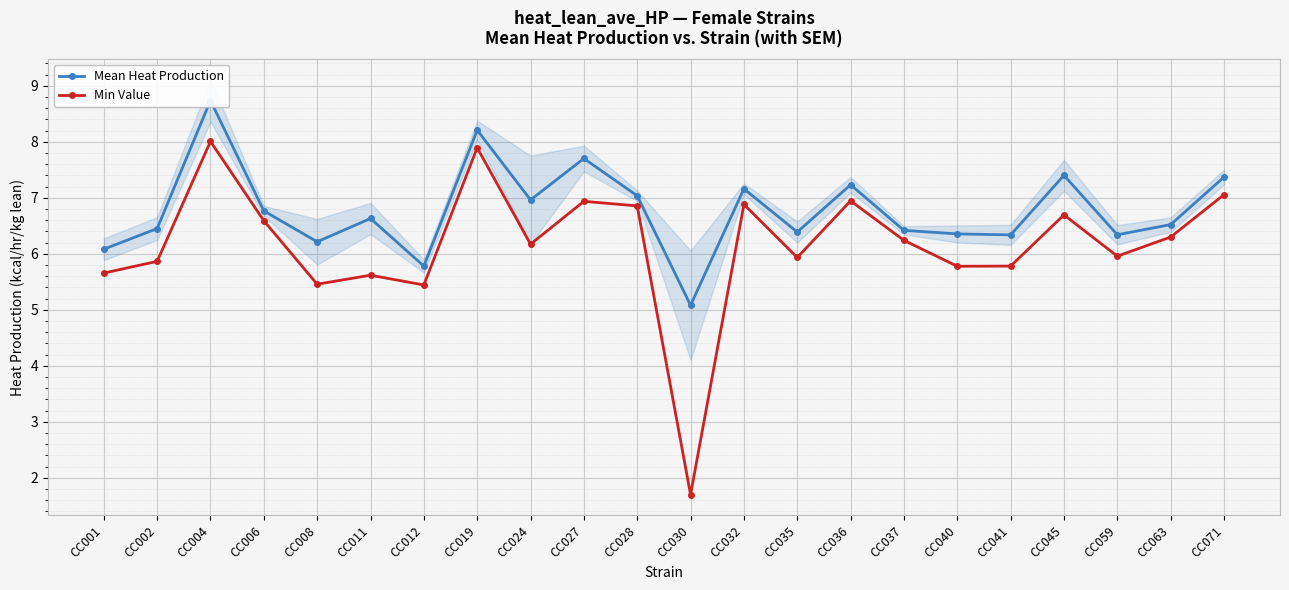

Rank the series by their average value, from lowest to highest.

Min Value, Mean Heat Production